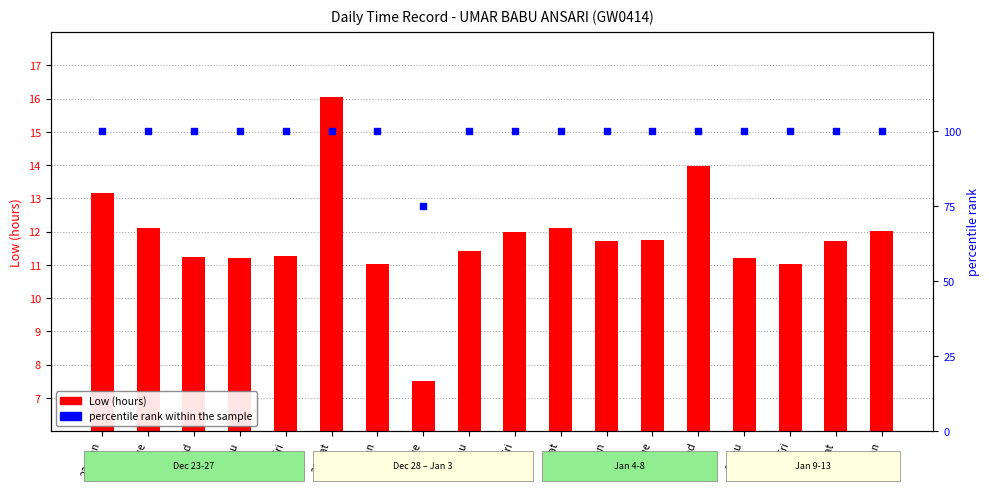

Which series reaches the minimum Y coordinate?

Low (hours)